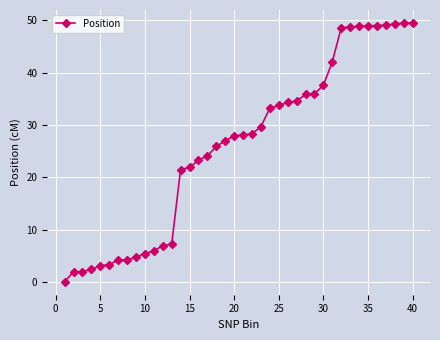

How many lines are shown in the chart?

1